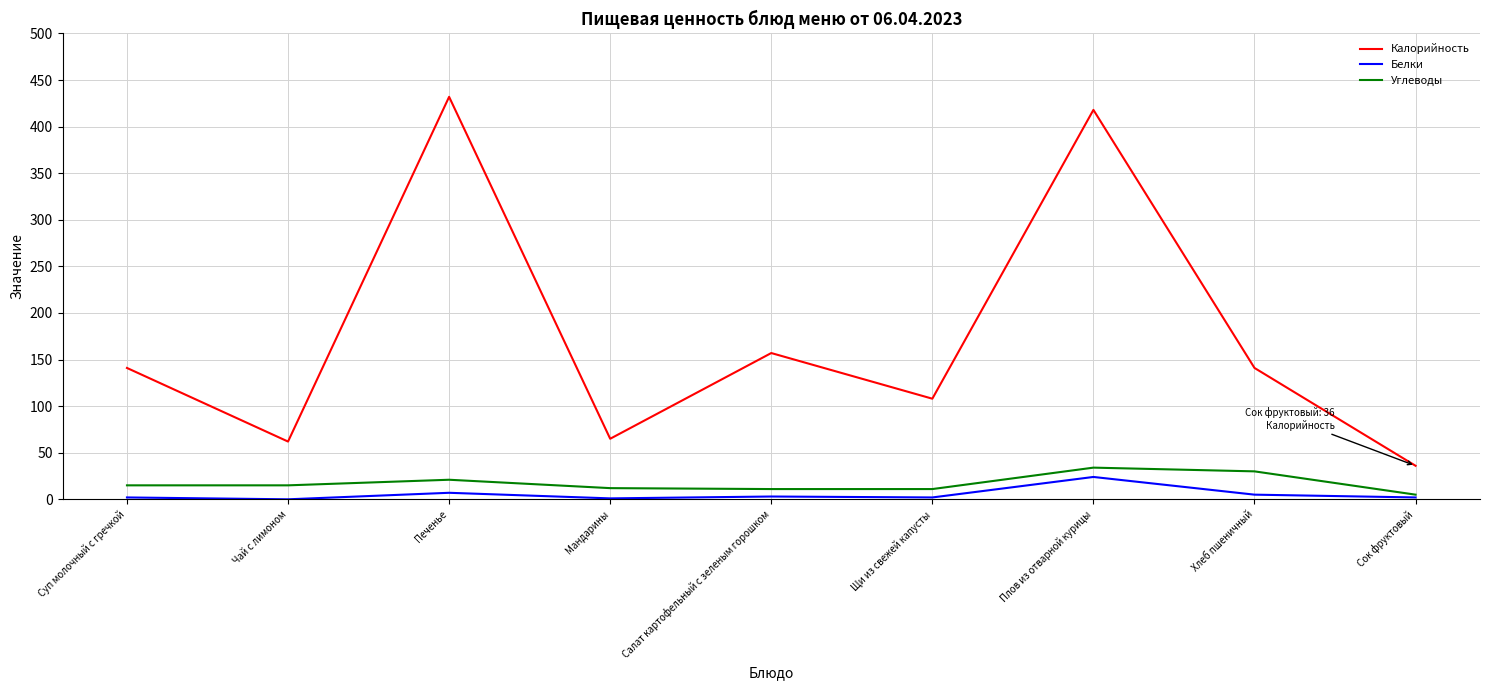

What is the highest value of the Калорийность series?

432